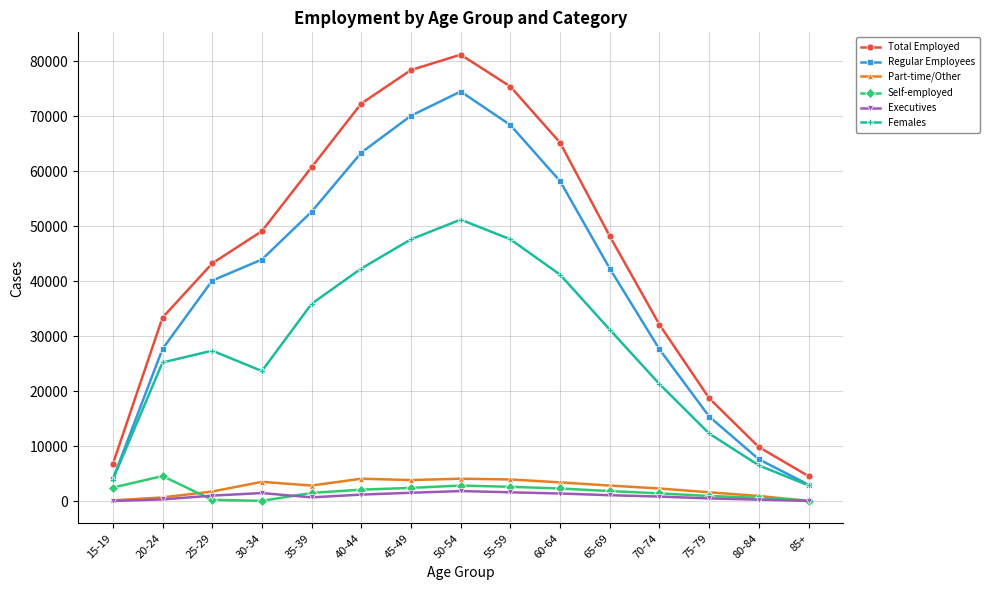

What are all the series names shown in the legend?

Total Employed, Regular Employees, Part-time/Other, Self-employed, Executives, Females